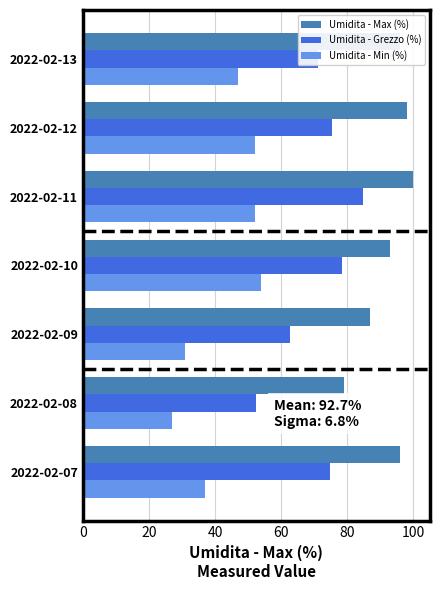

What is the average value of the Umidita - Min (%) series?

42.9